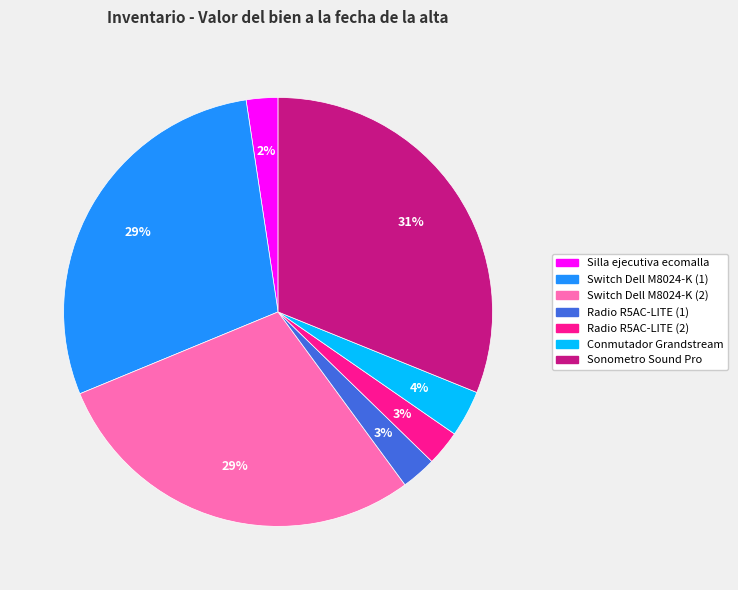

Does any single category account for the majority?

No